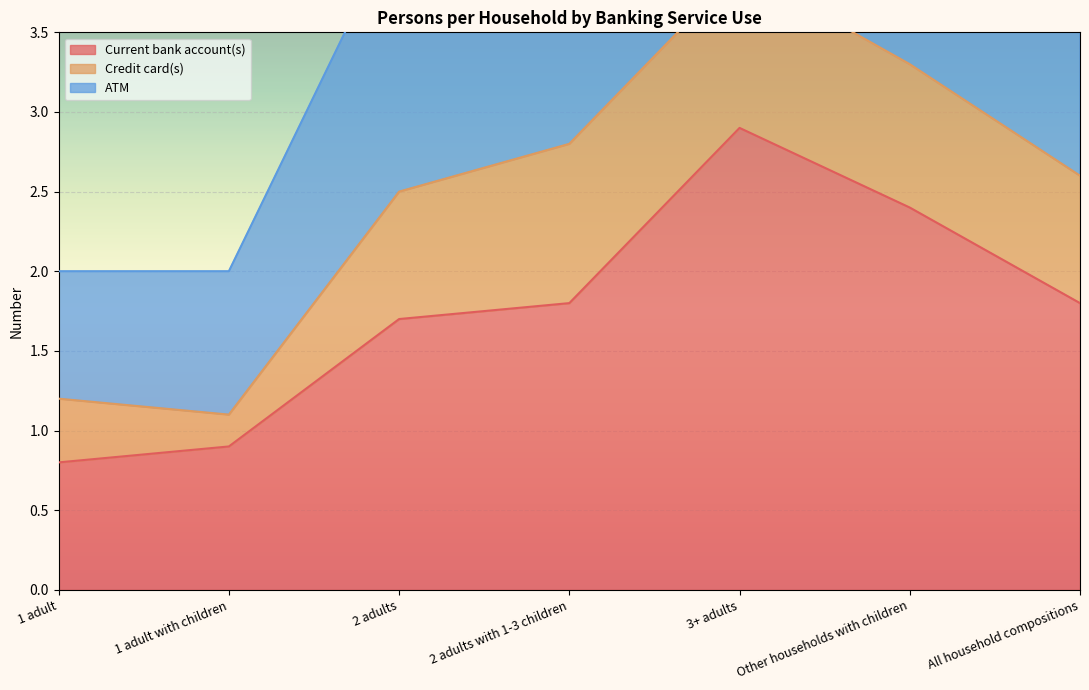

What is the sum of the ATM values at Other households with children and 3+ adults?

12.5